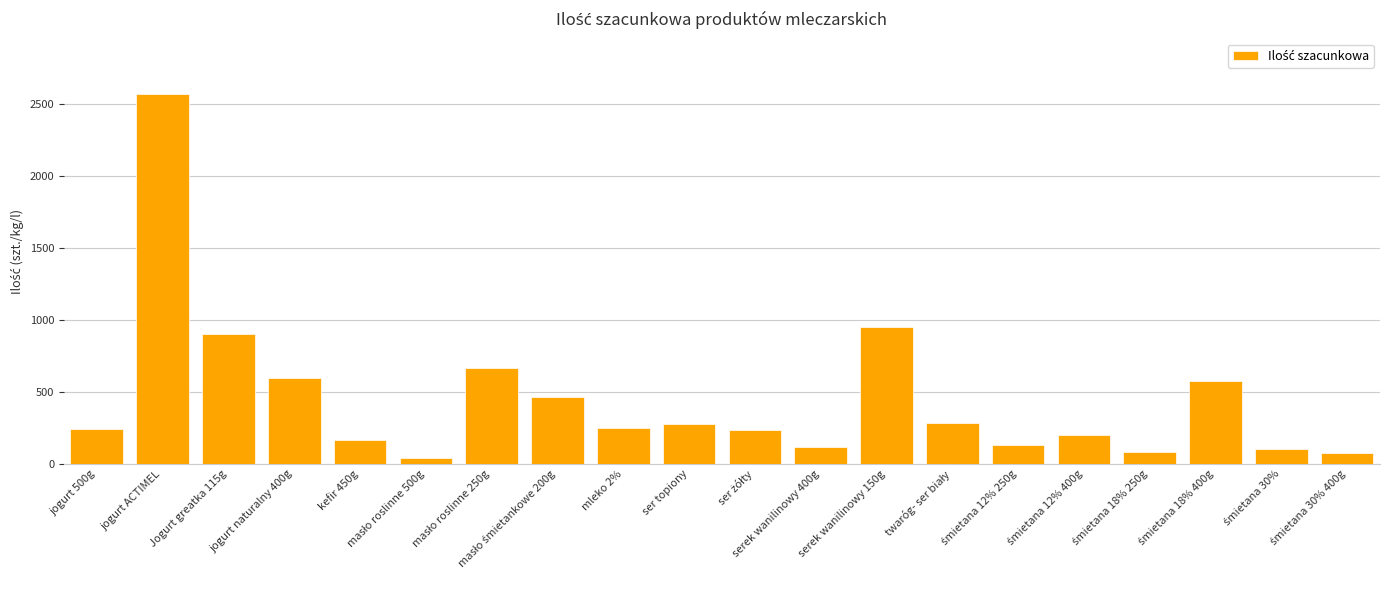

The value at jogurt 500g is 240. True or false?

True